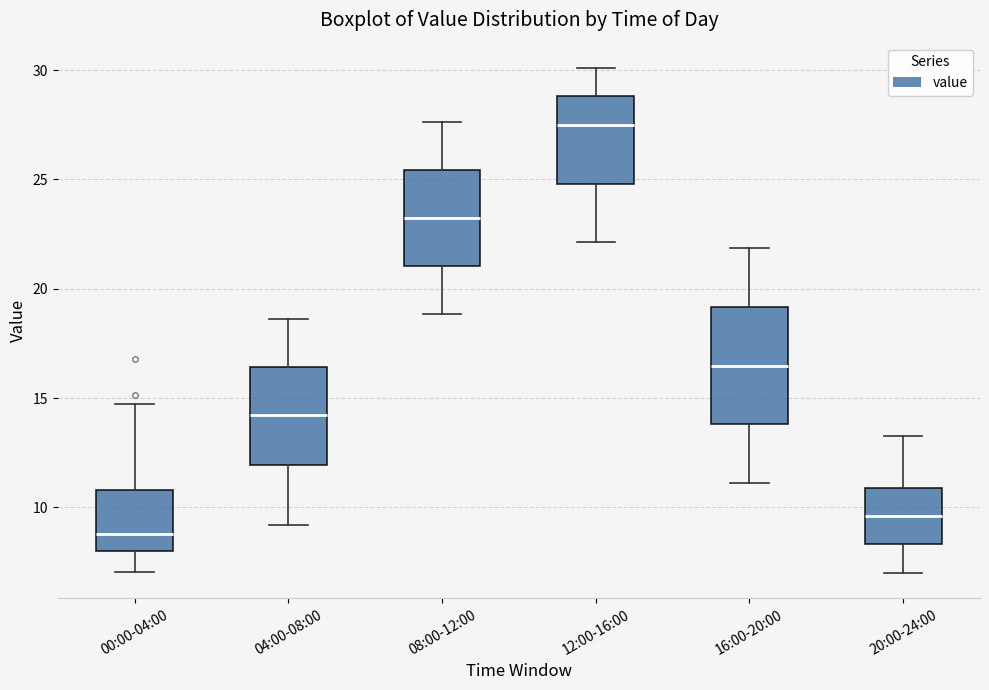

Reading left to right, read every box against the y-axis: the position of its median line, the range the box covers, and the ends of its whiskers. The values are not printed on the chart, so give them approximately, as read against the axis.

00:00-04:00: median 9.0, box 8.0 to 11.0, whiskers 7.0 to 14.5
04:00-08:00: median 14.0, box 12.0 to 16.5, whiskers 9.0 to 18.5
08:00-12:00: median 23.0, box 21.0 to 25.5, whiskers 19.0 to 27.5
12:00-16:00: median 27.5, box 25.0 to 29.0, whiskers 22.0 to 30.0
16:00-20:00: median 16.5, box 14.0 to 19.0, whiskers 11.0 to 22.0
20:00-24:00: median 9.5, box 8.5 to 11.0, whiskers 7.0 to 13.5